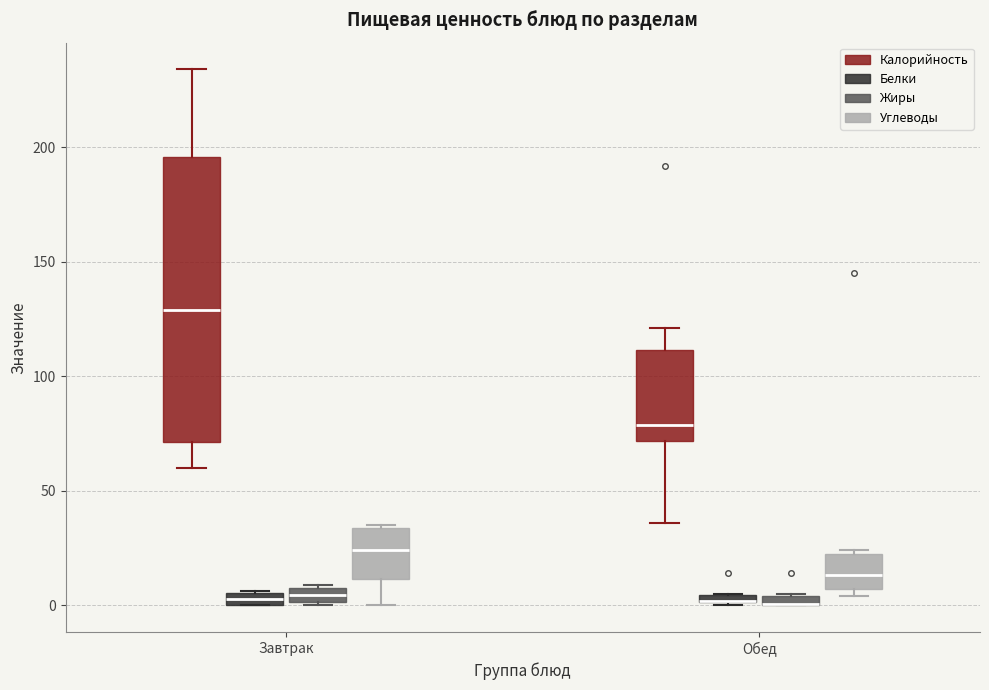

Which box is the tallest, from its lower edge to its upper edge?

Завтрак (Калорийность)